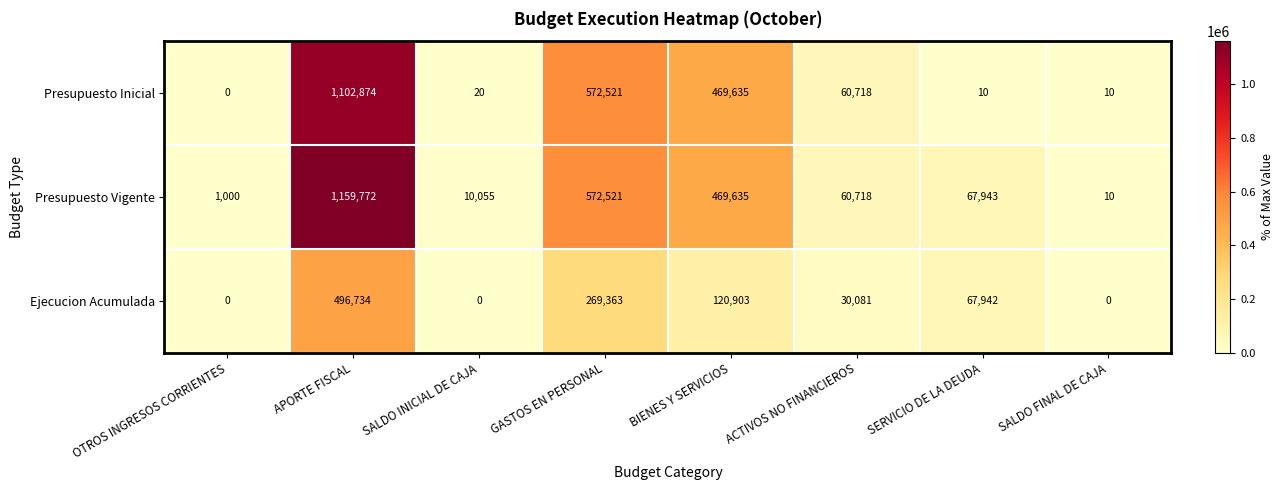

Which series has the largest range (max minus min)?

Presupuesto Vigente